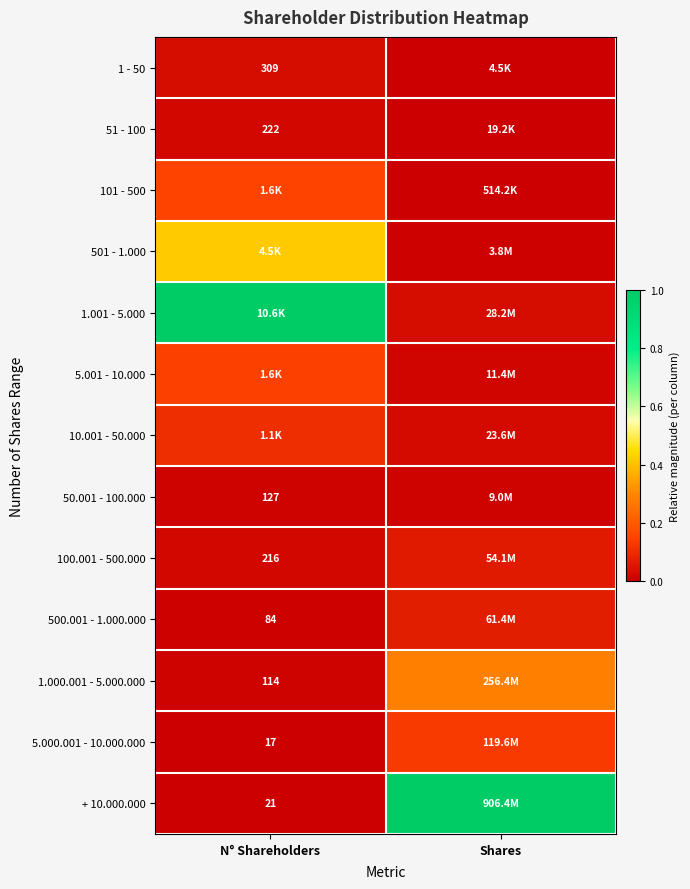

The value of 501 - 1.000 at N° Shareholders is 0.6. True or false?

False